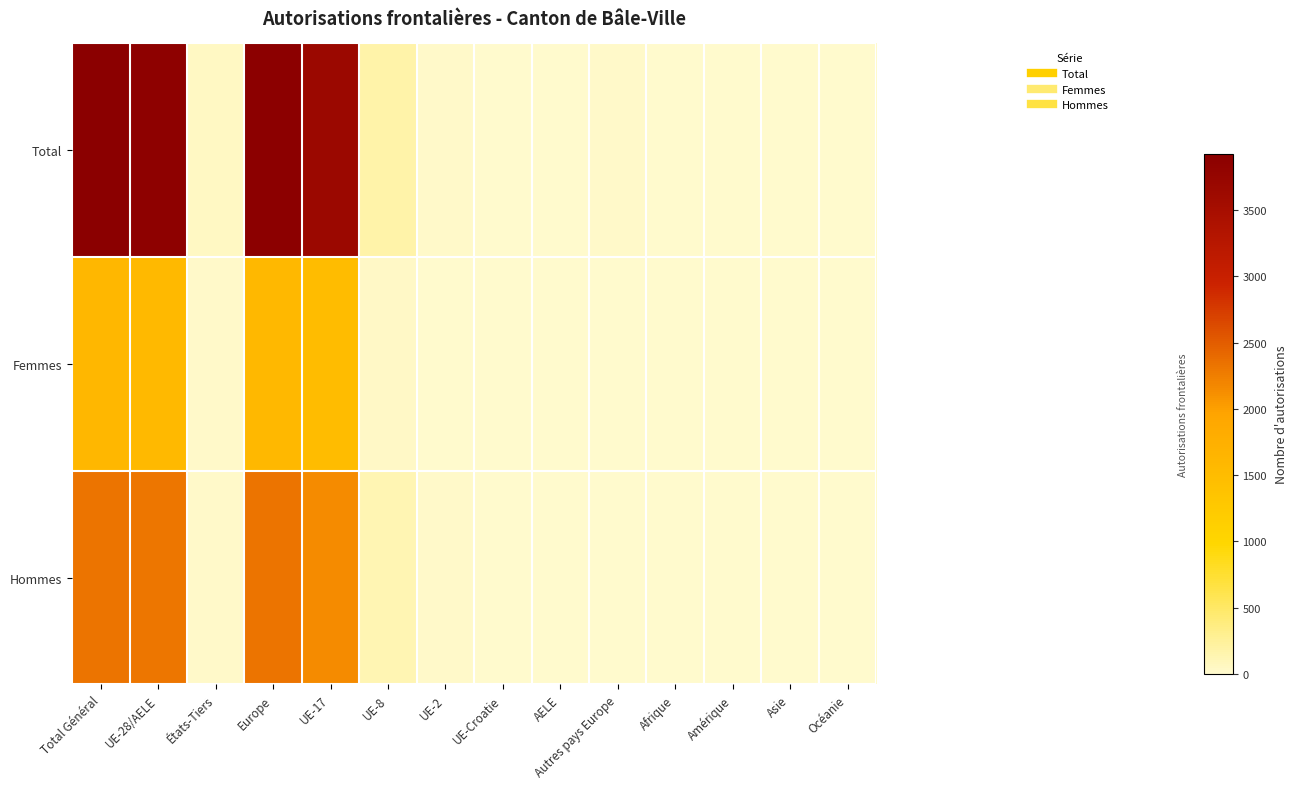

Reading left to right, transcribe all the data shown in this chart.

Total: Total Général=1.0	UE-28/AELE=1.0	États-Tiers=0.0	Europe=1.0	UE-17=0.9	UE-8=0.0	UE-2=0.0	UE-Croatie=0.0	AELE=0.0	Autres pays Europe=0.0	Afrique=0.0	Amérique=0.0	Asie=0.0	Océanie=0.0
Femmes: Total Général=0.4	UE-28/AELE=0.4	États-Tiers=0.0	Europe=0.4	UE-17=0.4	UE-8=0.0	UE-2=0.0	UE-Croatie=0.0	AELE=0.0	Autres pays Europe=0.0	Afrique=0.0	Amérique=0.0	Asie=0.0	Océanie=0.0
Hommes: Total Général=0.6	UE-28/AELE=0.6	États-Tiers=0.0	Europe=0.6	UE-17=0.6	UE-8=0.0	UE-2=0.0	UE-Croatie=0.0	AELE=0.0	Autres pays Europe=0.0	Afrique=0.0	Amérique=0.0	Asie=0.0	Océanie=0.0